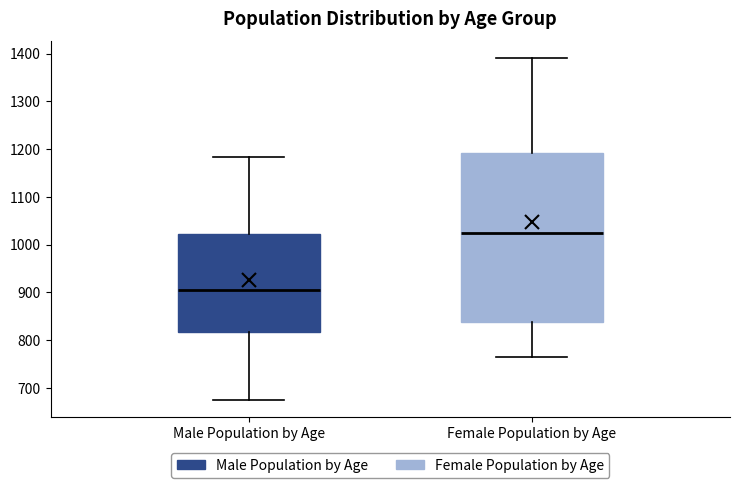

Comparing the boxes themselves (not the whiskers), which one is the tallest?

Female Population by Age